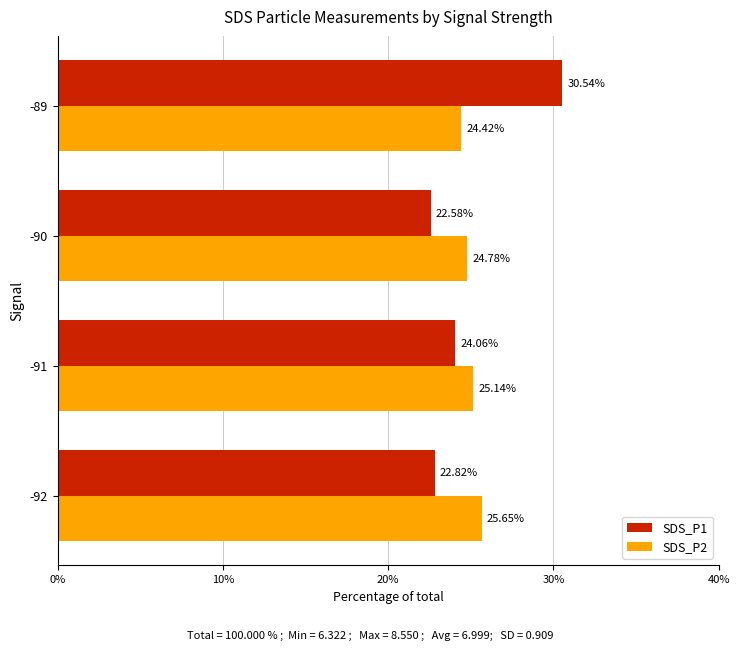

Rank the series at -91 from highest to lowest value.

SDS_P2, SDS_P1